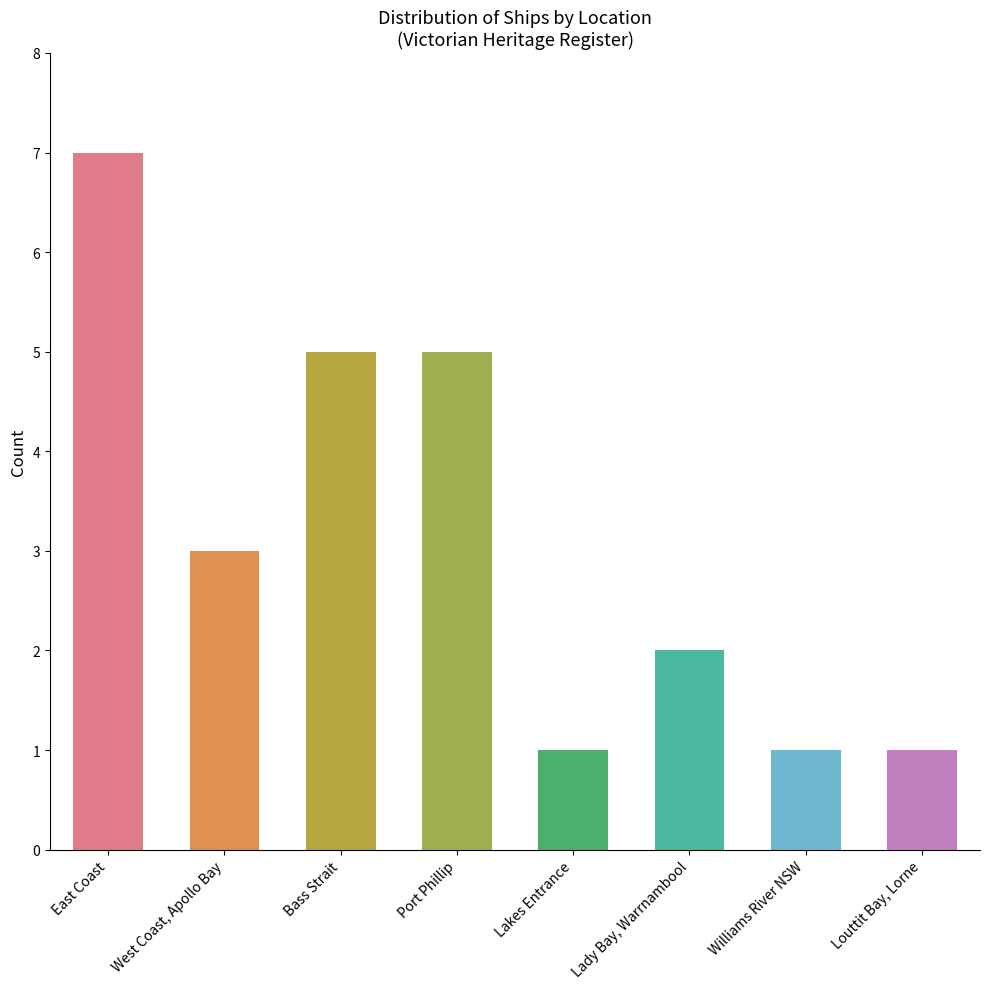

Which label corresponds to the smallest value in the chart?

Lakes Entrance